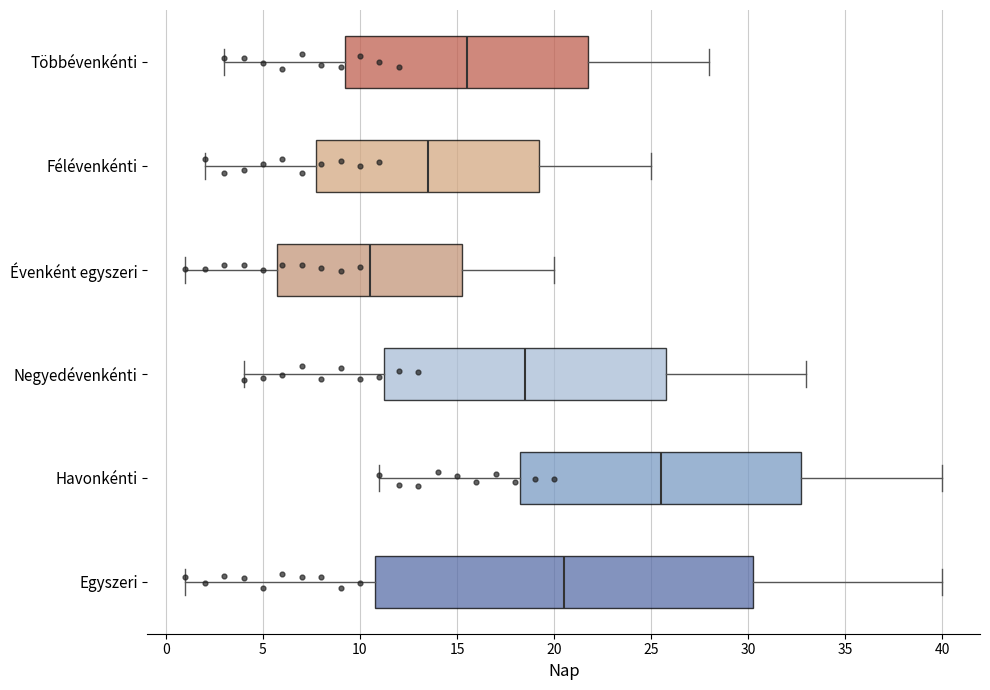

Which box is the widest, from its left edge to its right edge?

Egyszeri